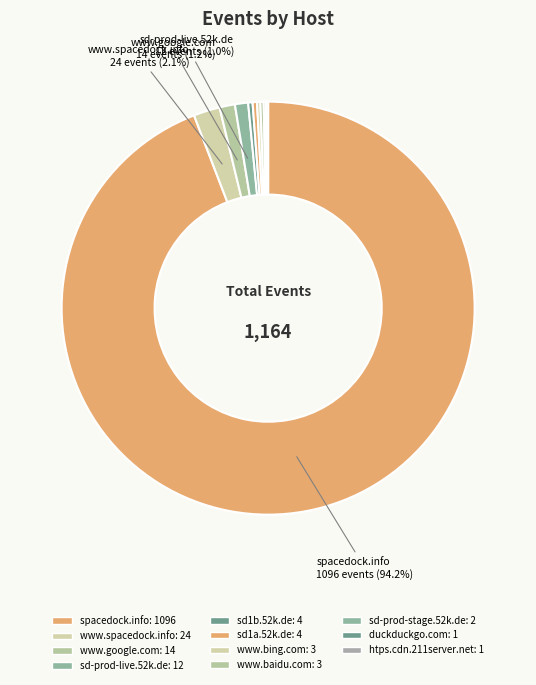

Count the number of slices in the pie.

11